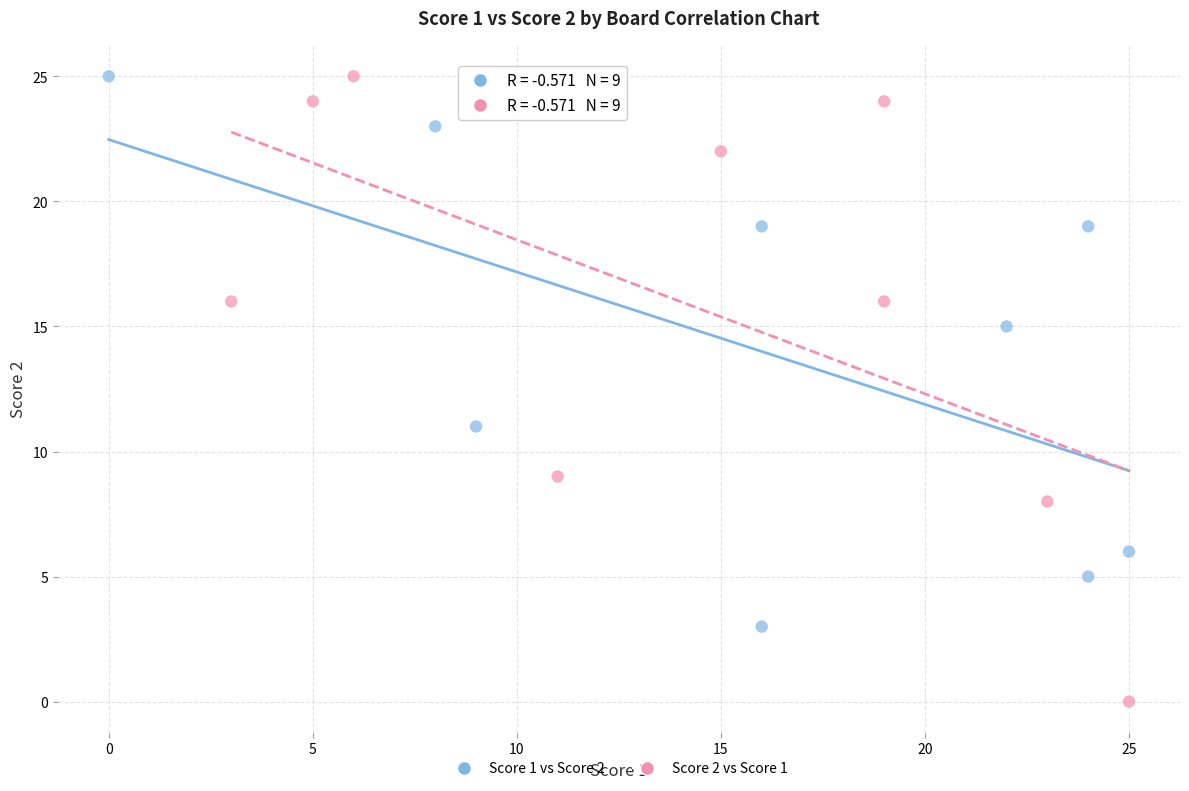

Which series reaches the minimum Y coordinate?

Score 2 vs Score 1